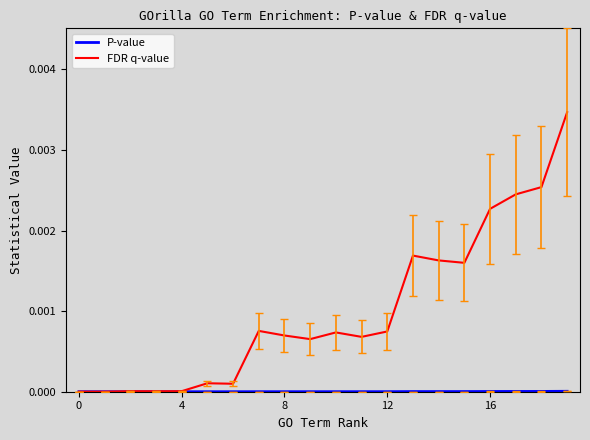

Which series has the widest spread of values?

FDR q-value